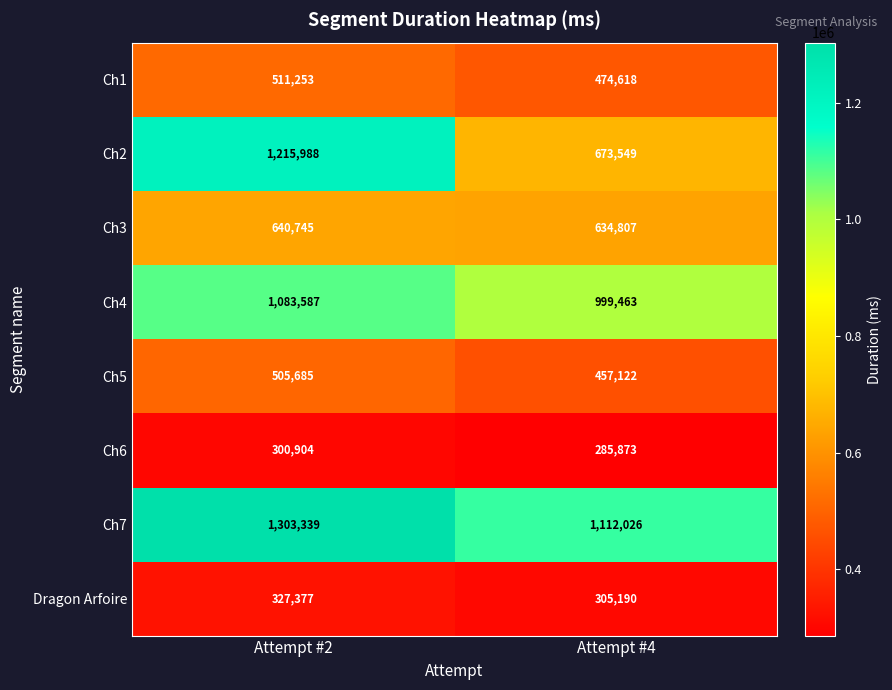

The value of Dragon Arfoire at Attempt #4 is 305190. True or false?

True